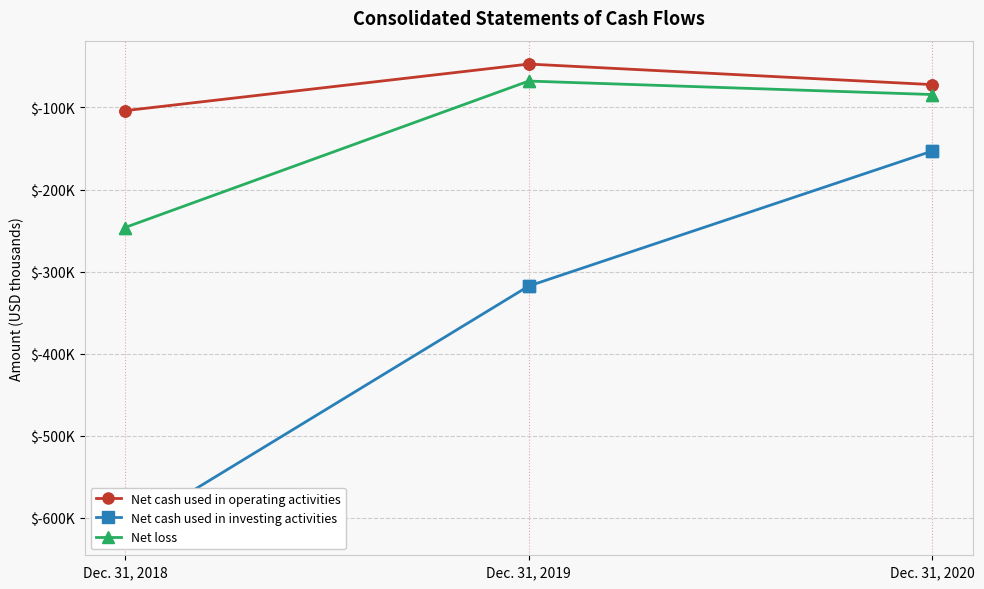

What is the value of the Net loss point at the 2nd from the left?

-67851